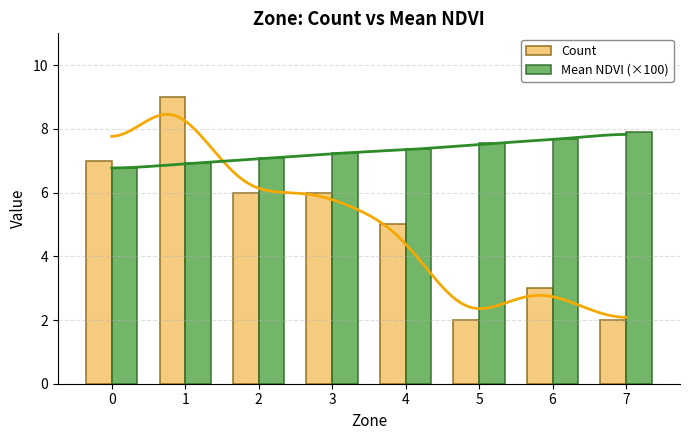

List the series in order of their peak value, lowest first.

Mean NDVI (×100), Count